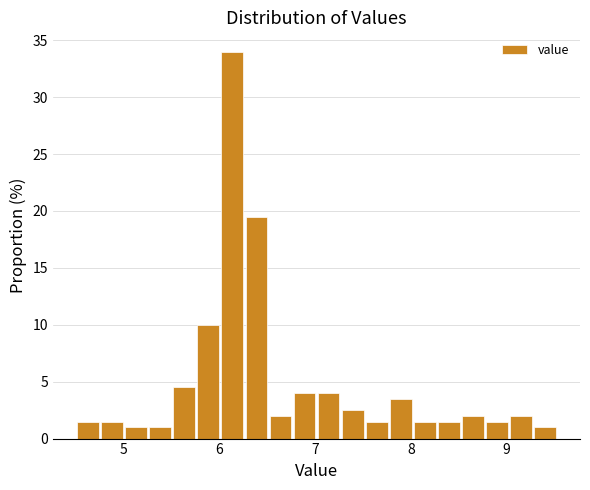

Read against the x-axis, roughly where is the centre of the tallest bar?

6.1